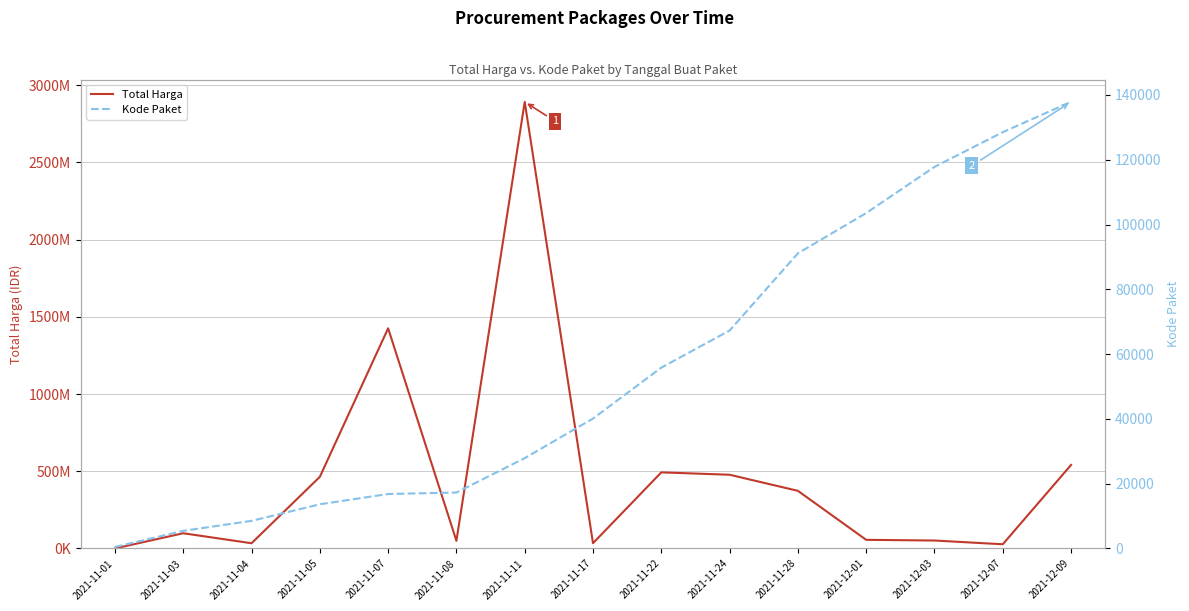

What is the highest value of the Total Harga series?

2892122000